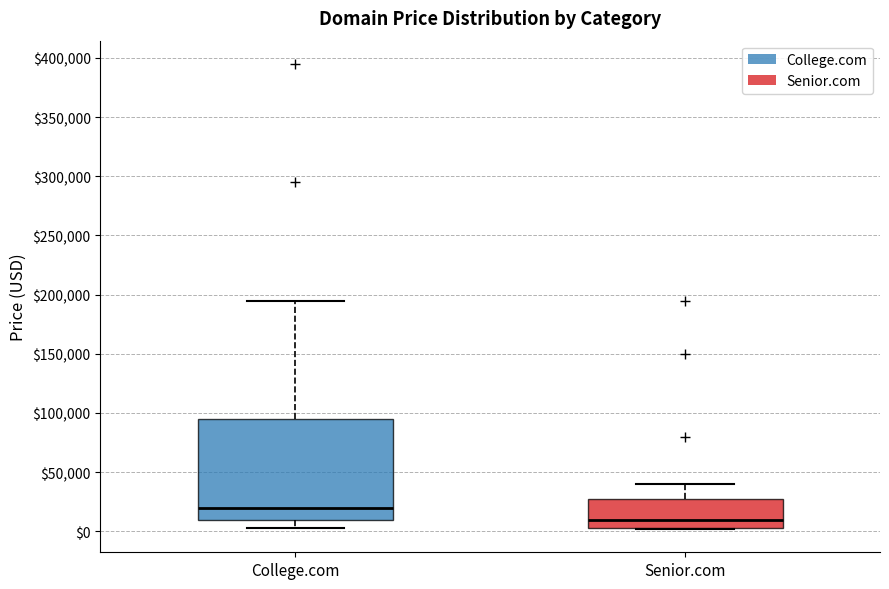

Comparing the boxes themselves (not the whiskers), which one is the tallest?

College.com